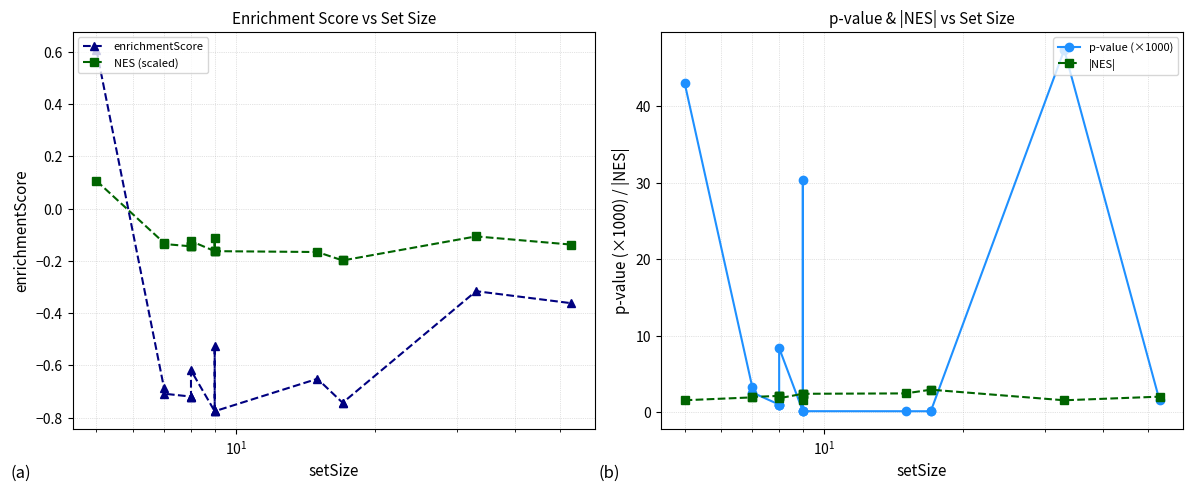

At which label is p-value (×1000) closest to 23?

9